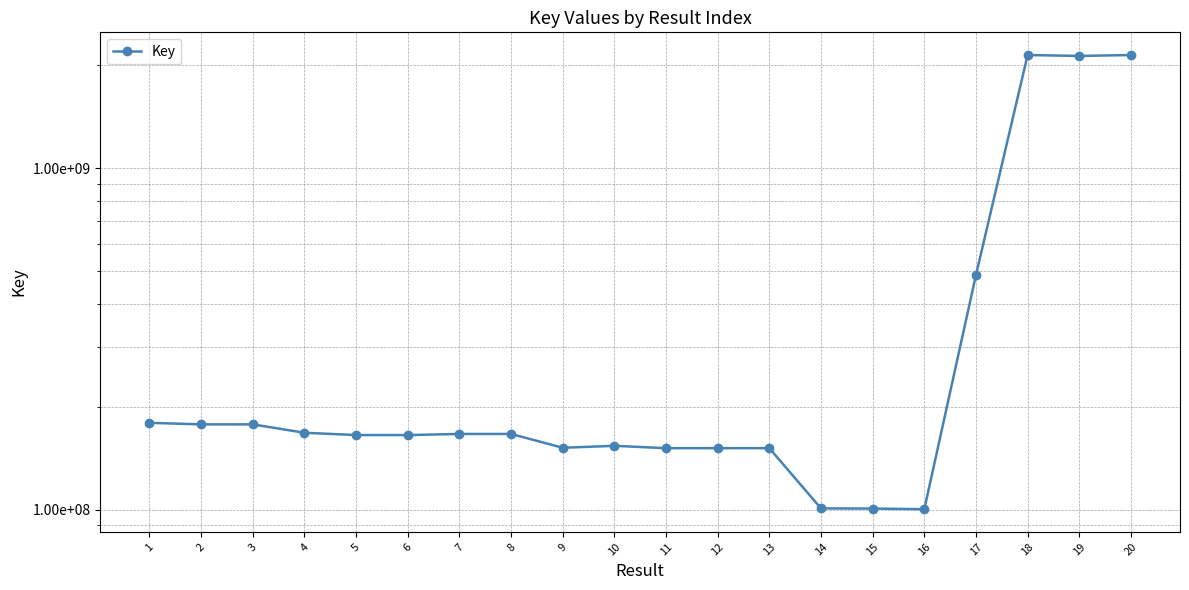

Reading right to left, extract all data points from this chart.

2140933635	2128141638	2140933881	486167829	100336775	100768519	100862260	151378423	151378104	151378061	153790653	151788096	166595477	166595522	165343574	165343751	167938793	177716309	177716270	179559145